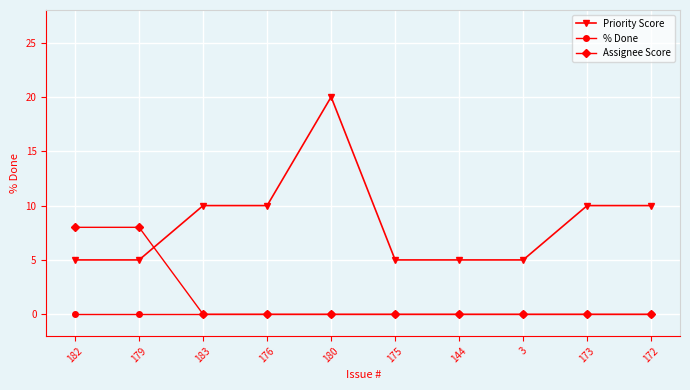

What is the label of the 1st point from the left?

182